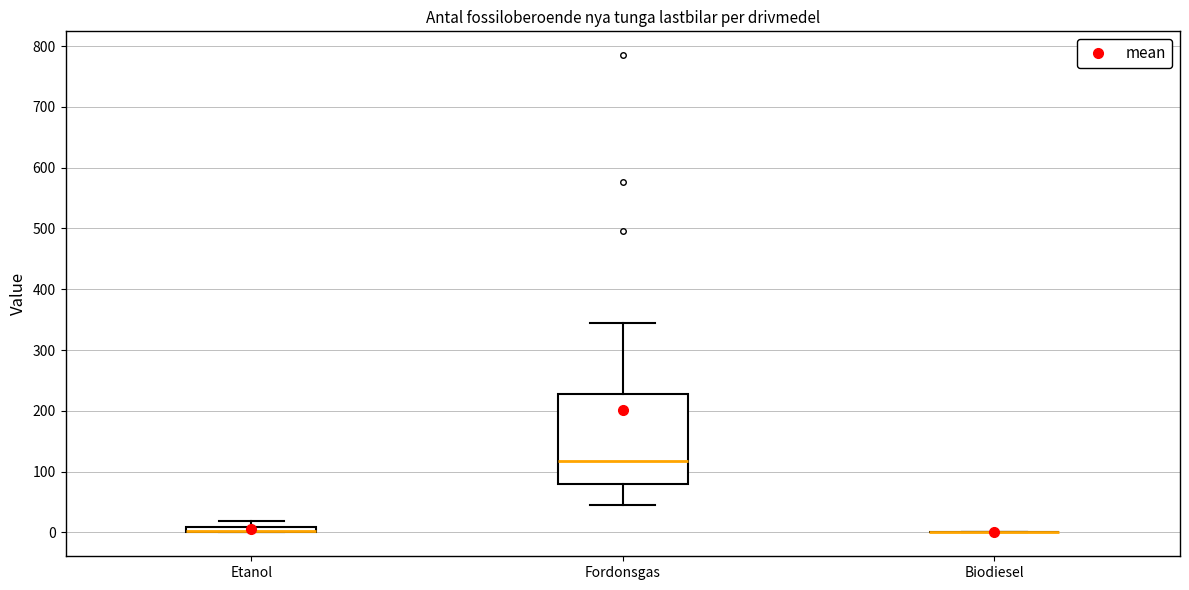

Which box is the tallest, from its lower edge to its upper edge?

Fordonsgas